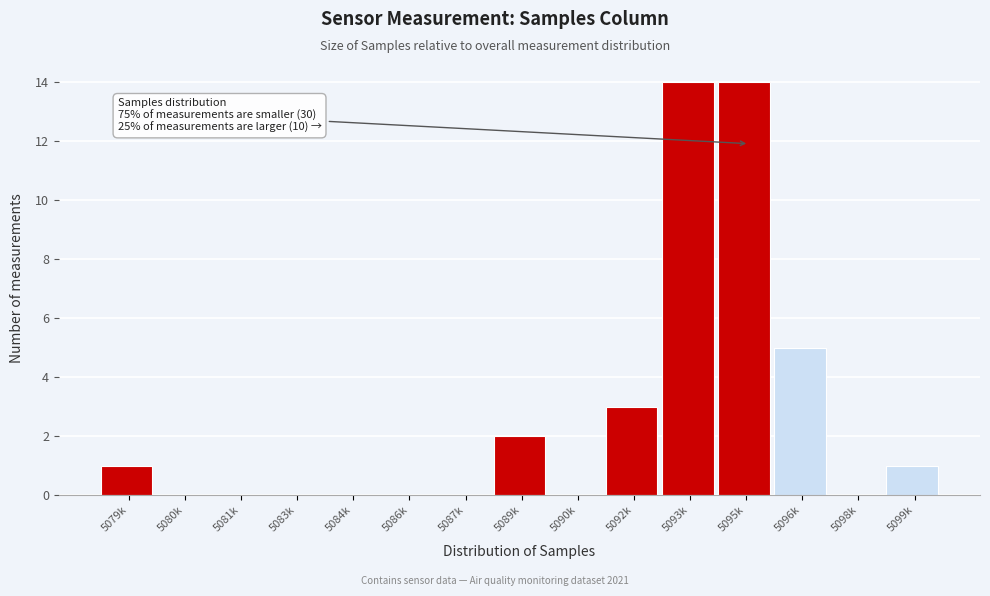

Reading left to right, list all the values displayed in this chart.

5079k=1	5080k=0	5081k=0	5083k=0	5084k=0	5086k=0	5087k=0	5089k=2	5090k=0	5092k=3	5093k=14	5095k=14	5096k=5	5098k=0	5099k=1